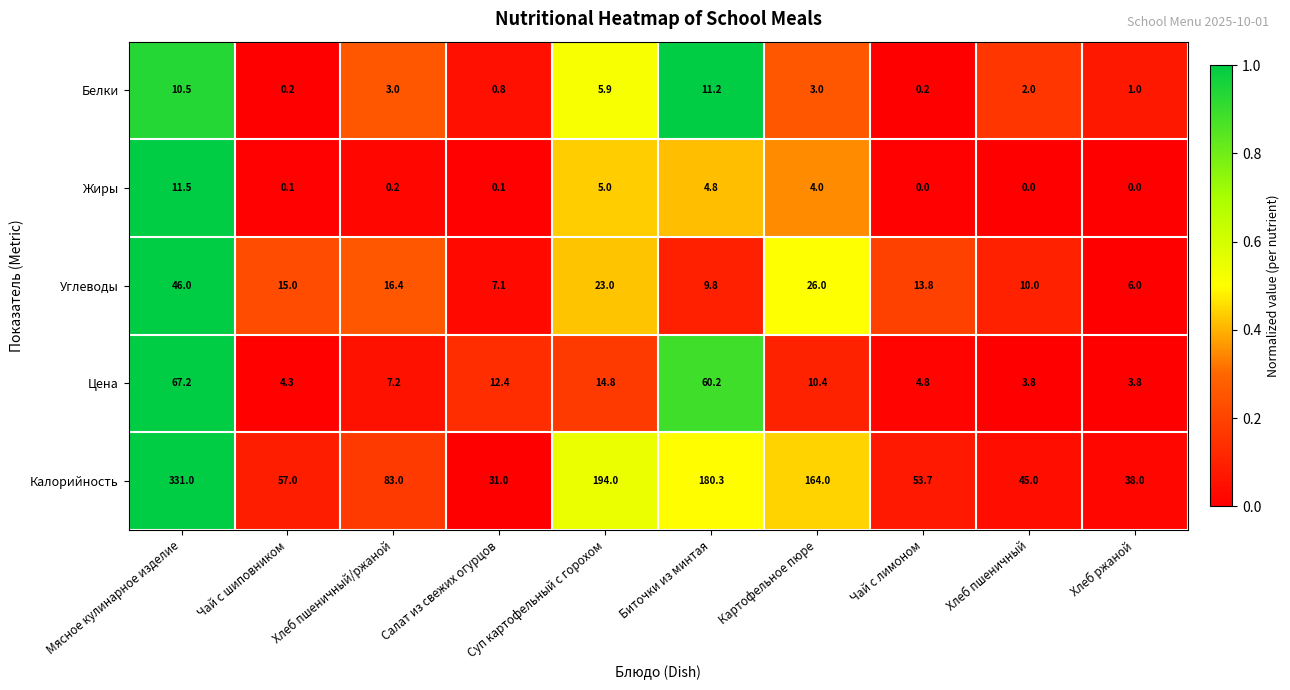

True or false: Углеводы has a value of 6.0 at Хлеб ржаной.

True